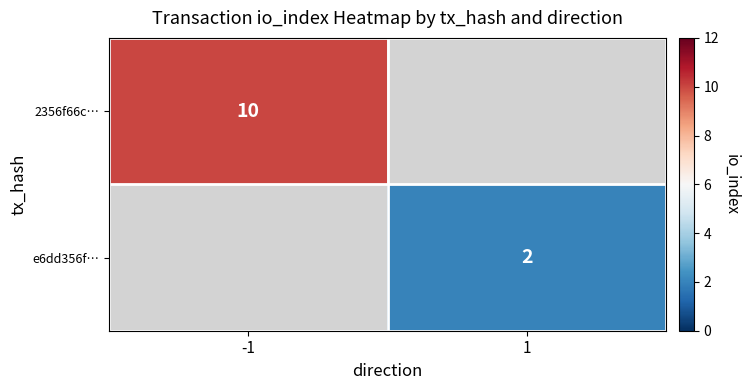

The value of 2356f66c… at -1 is 6. True or false?

False